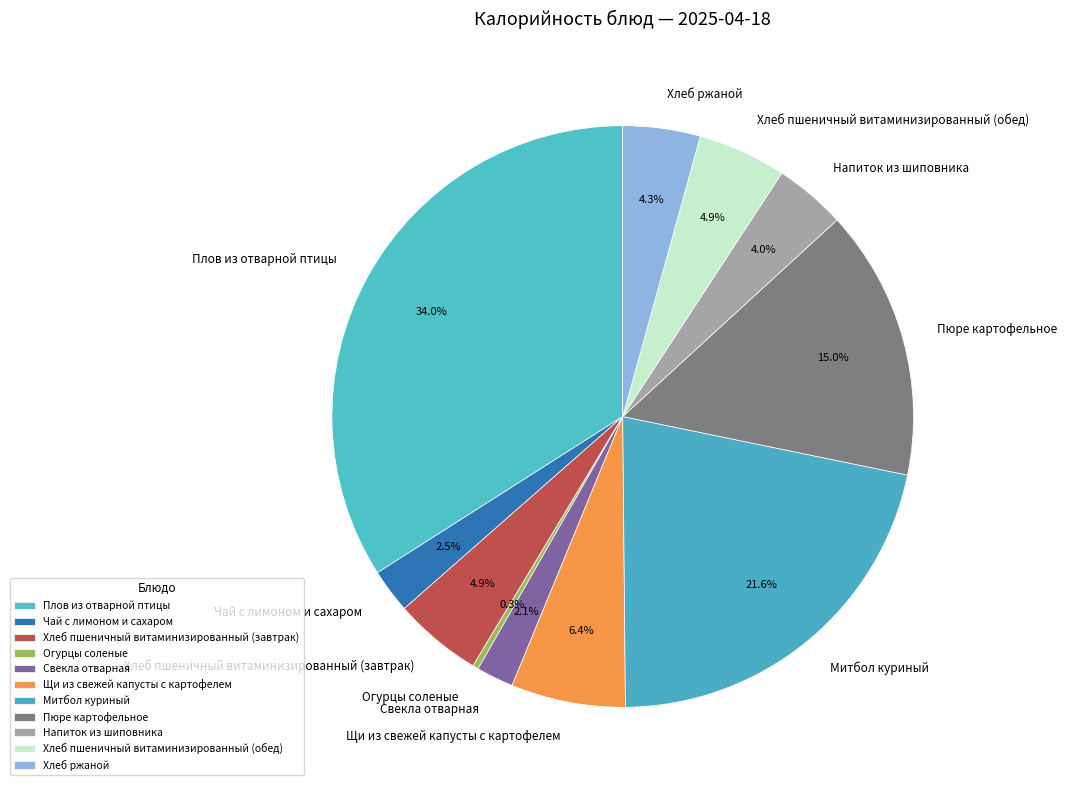

Is there any slice that represents more than half of the pie?

No